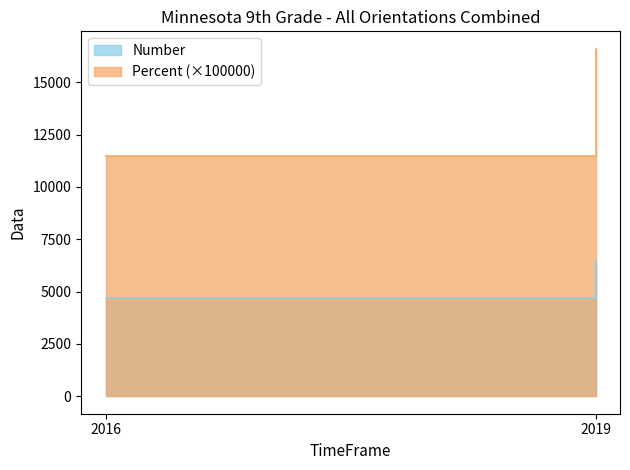

What is the value of the Number point at the 1st from the left?

4715.0